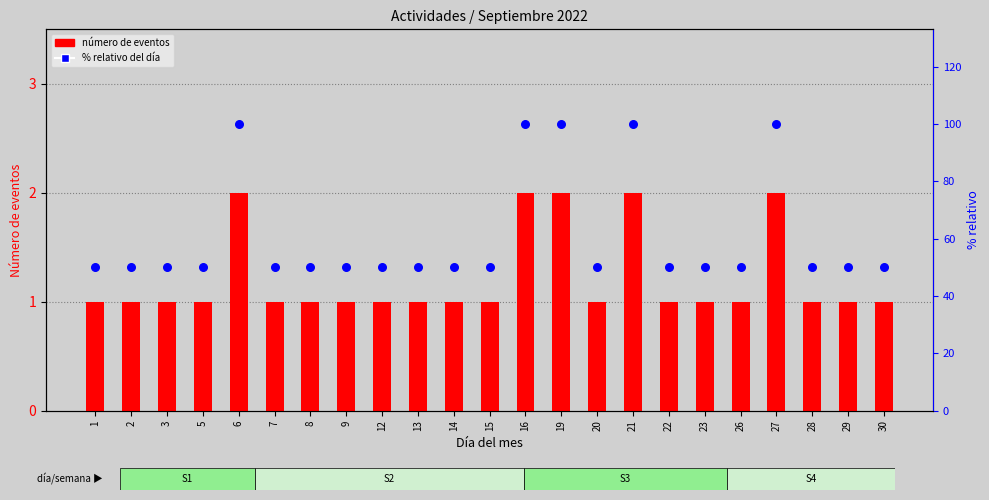

What is the total value across all series at 27?

102